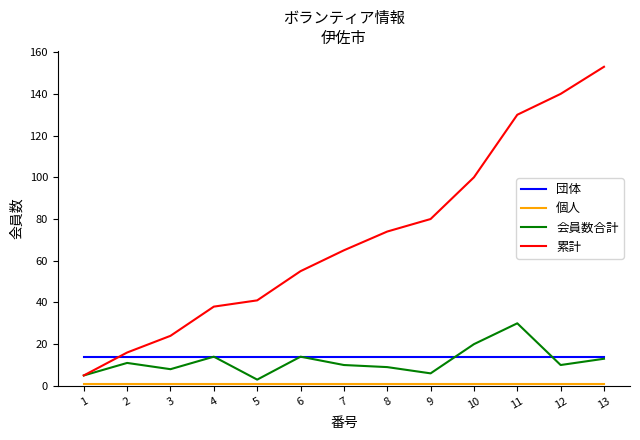

At which label is 累計 closest to 79?

9